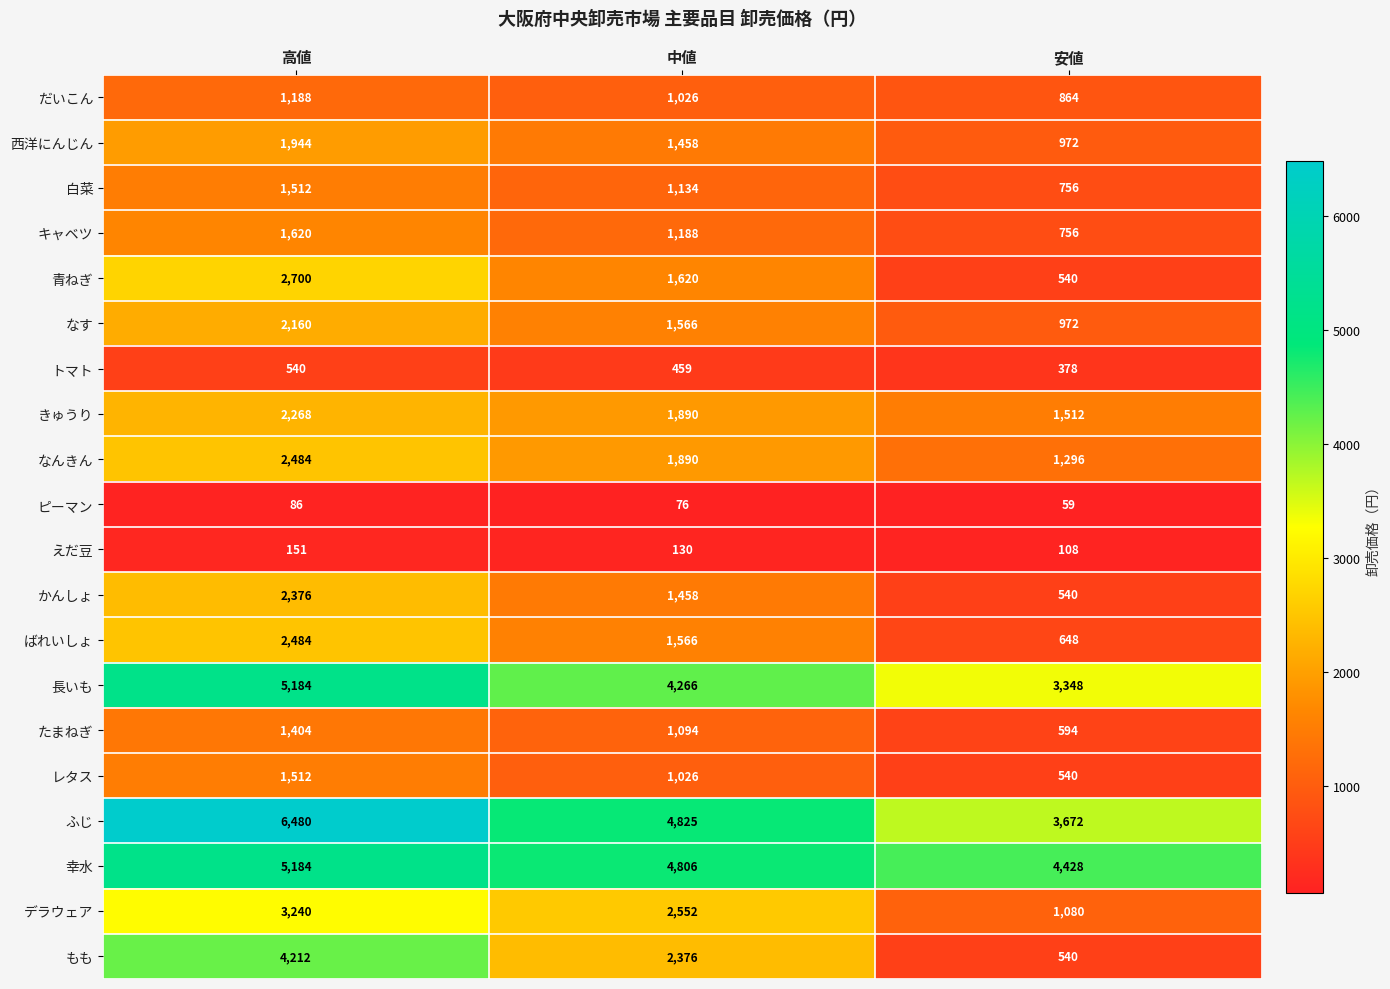

At which label does キャベツ first exceed 1188?

高値